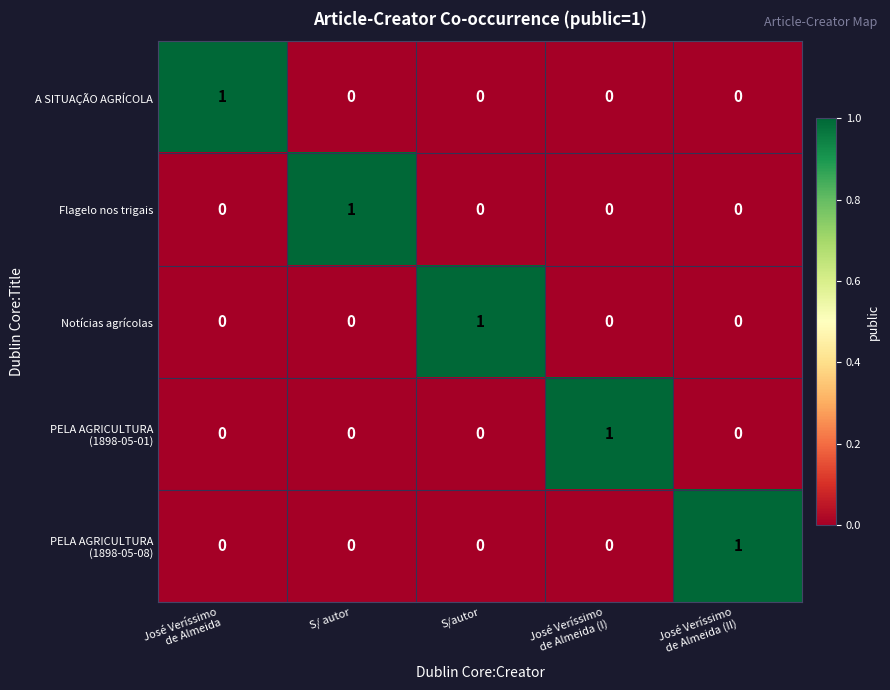

At how many categories does at least one series exceed 0?

5